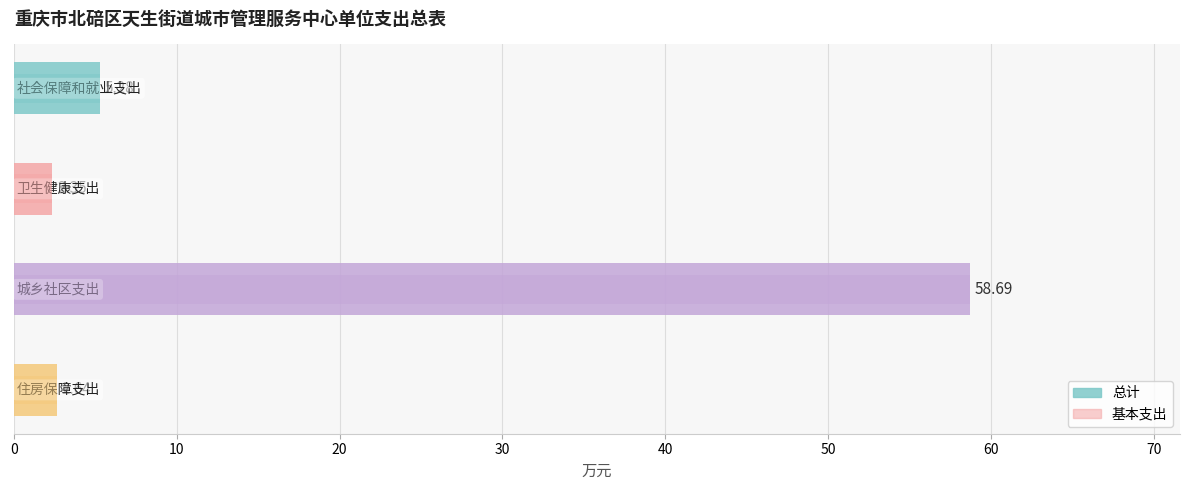

What is the sum of the 基本支出 values at 0 and 30?

7.9